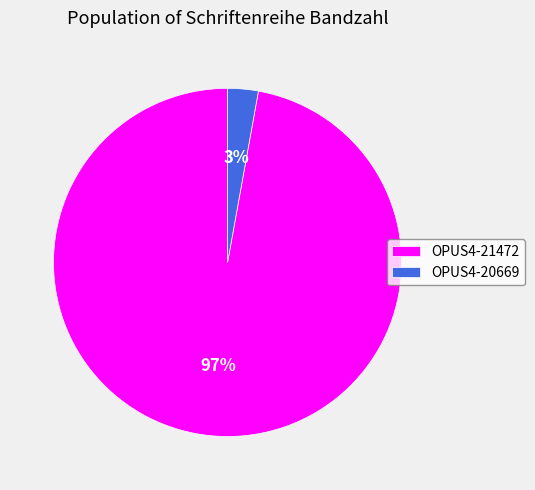

The OPUS4-21472 slice represents 92% of the pie. True or false?

False